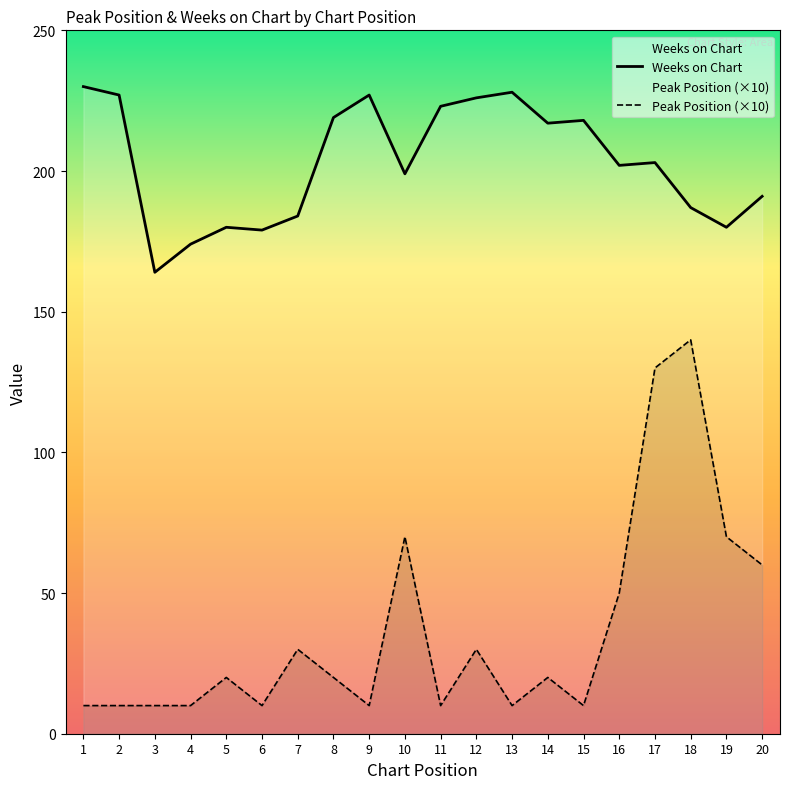

What is the difference between the second highest and second lowest values in the Peak Position (×10) series?

120